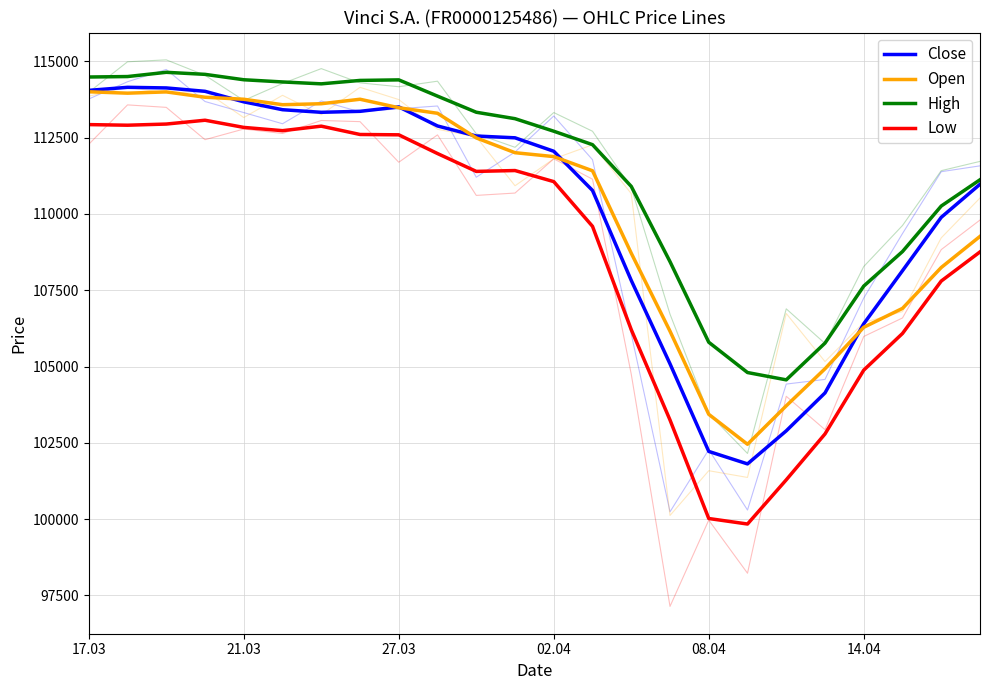

Does the chart have visible grid lines?

Yes